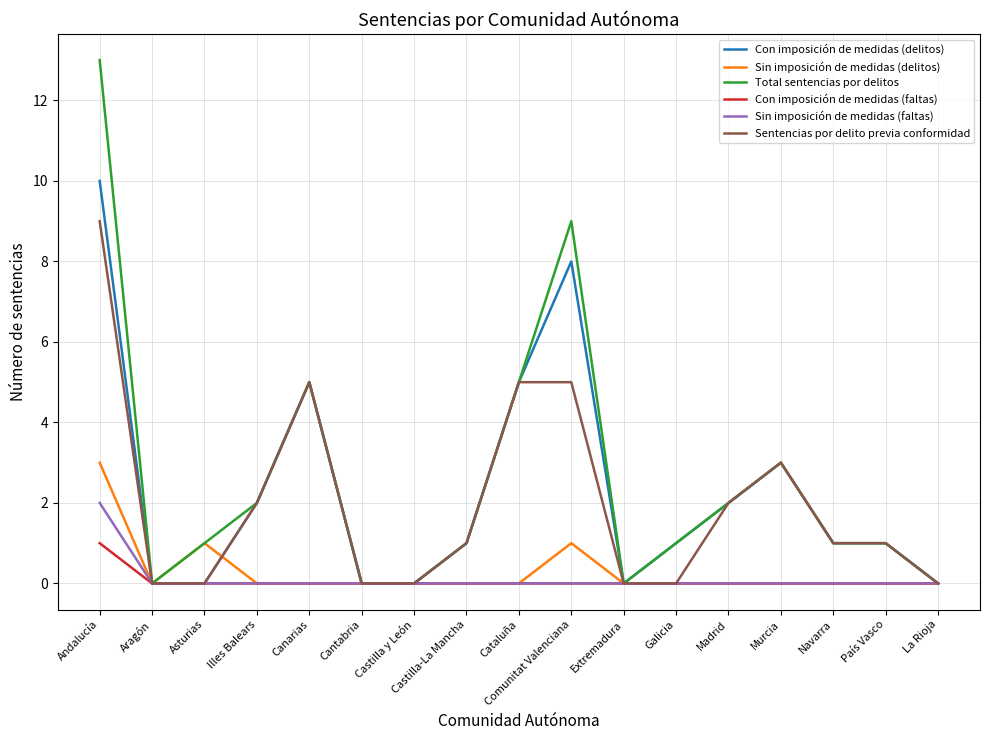

What position from the left is Madrid?

13